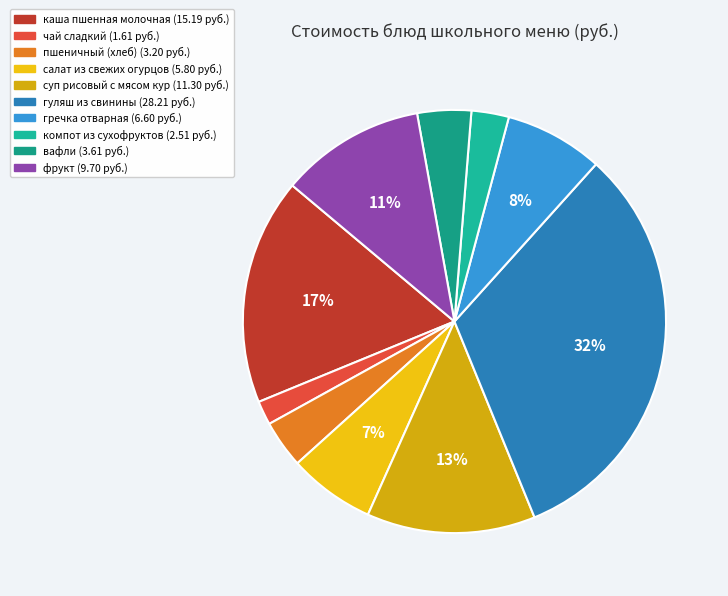

Does суп рисовый с мясом кур represent more than half of the total?

No